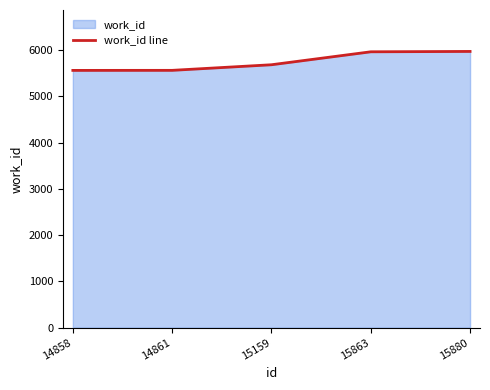

What is the average value?

5748